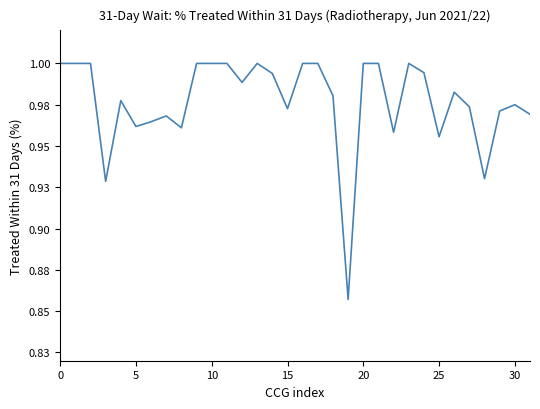

Does the chart have visible grid lines?

No